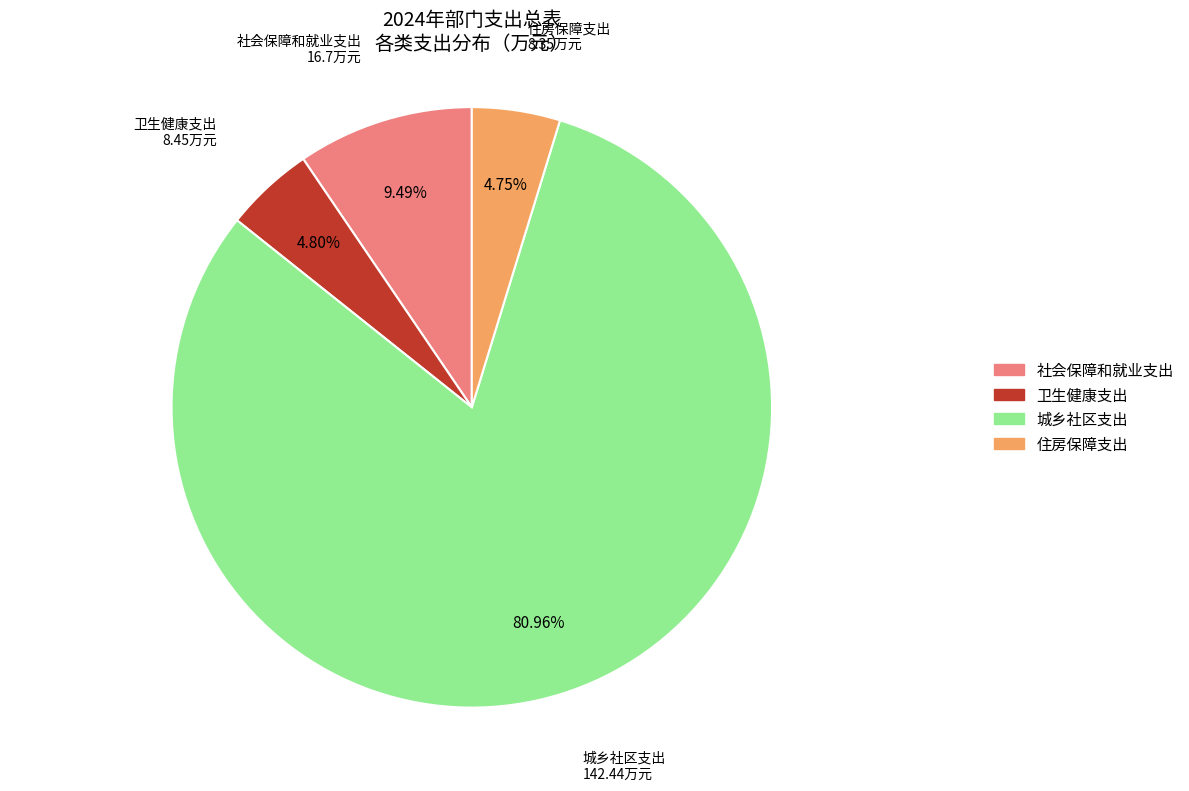

Which has a higher value, 住房保障支出 or 社会保障和就业支出?

社会保障和就业支出